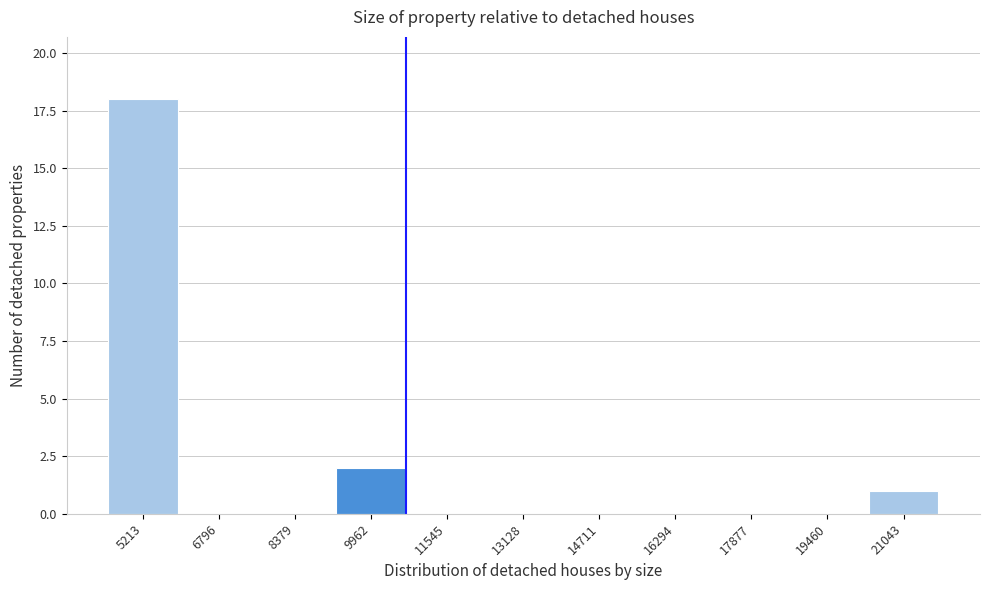

Over which range of the x-axis is the bar tallest?

4400 to 6000